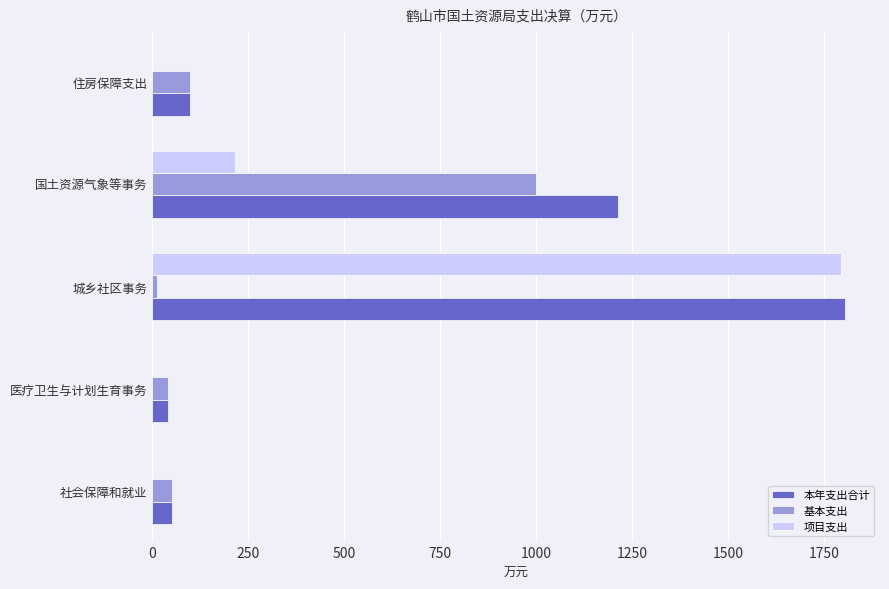

What is the approximate value of 本年支出合计 at 医疗卫生与计划生育事务?

40.9